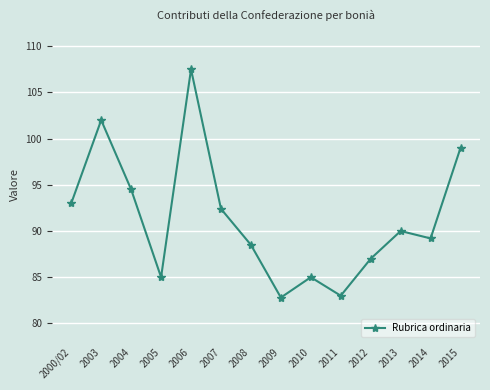

True or false: the data shows 85.0 at 2010.

True